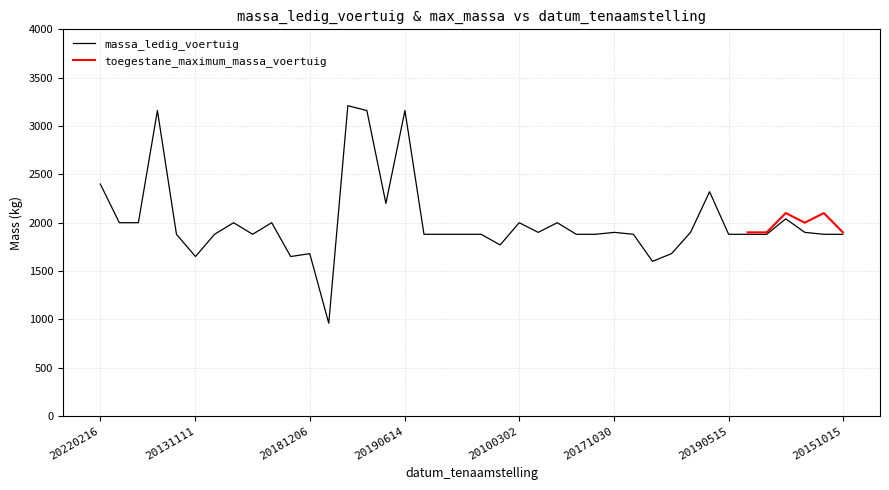

How many points are lower than both their immediate neighbors (excluding endpoints)?

8